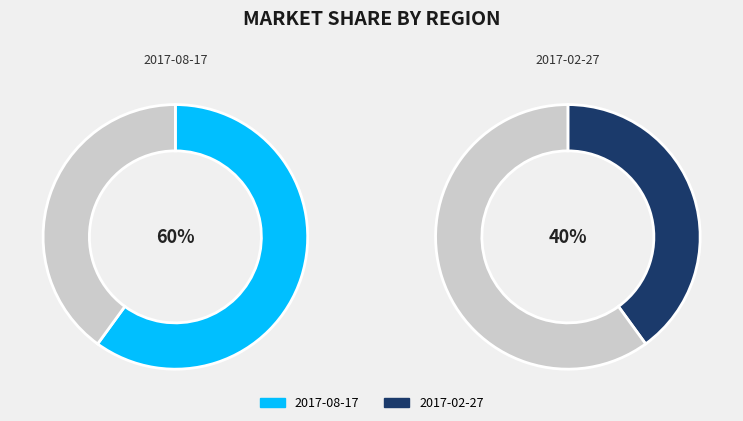

To the nearest percent, what percentage of the pie is 2017-02-27?

40%